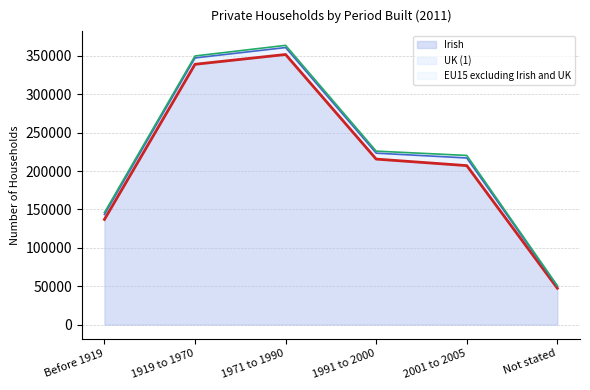

What is the value of the Irish point at the 4th from the left?

215541